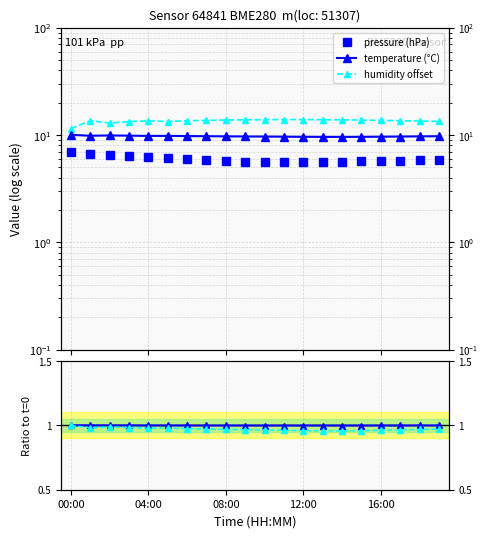

Does the chart have visible grid lines?

Yes